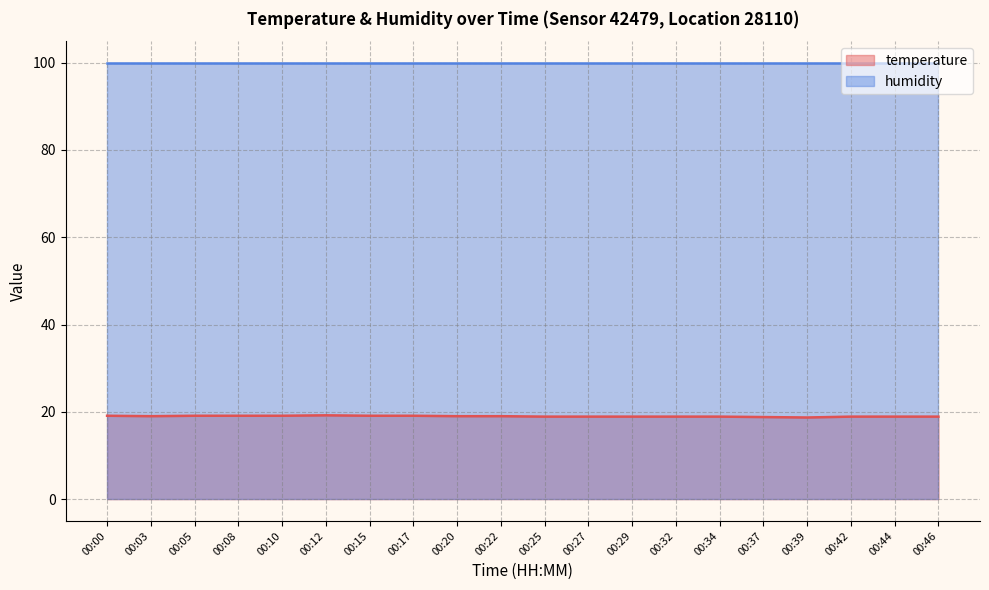

Count the number of data series in this chart.

2